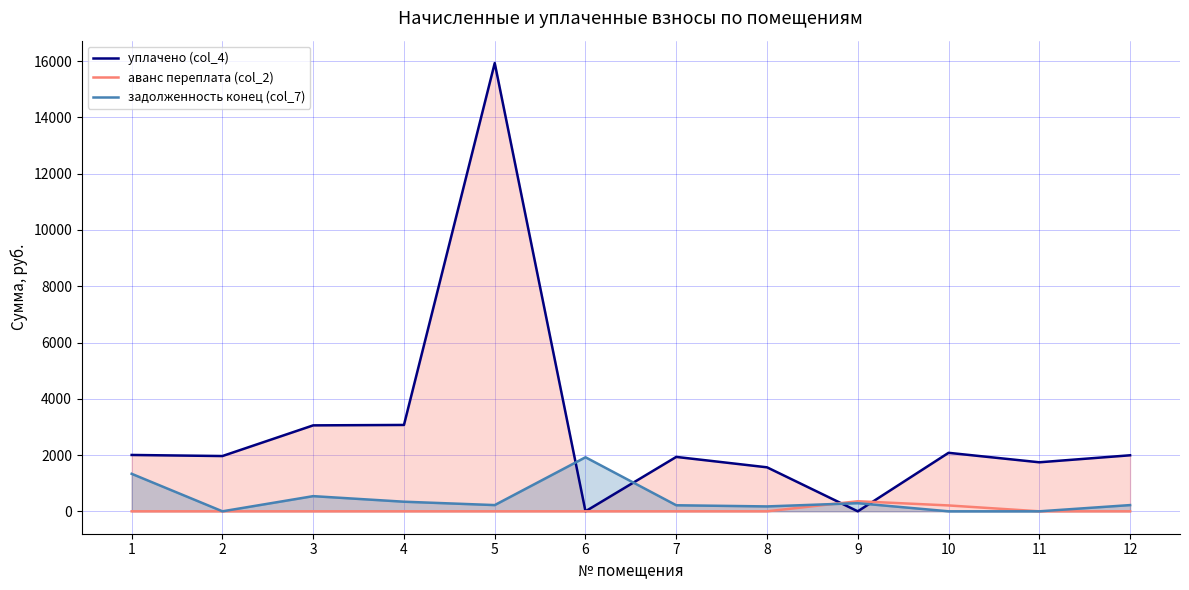

At 3, list the series in order from smallest to largest.

аванс переплата (col_2), задолженность конец (col_7), уплачено (col_4)